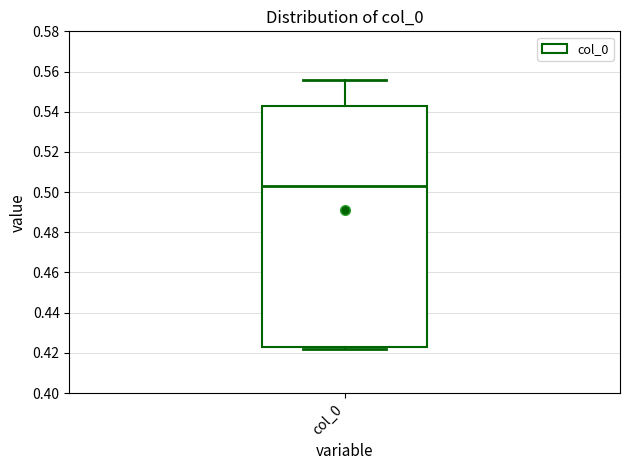

Transcribe this box plot: give where the median line is, the range the box spans, and where the two whiskers end, as read against the y-axis. The values are not printed on the chart, so give them approximately, as read against the axis.

median 0.502, box 0.422 to 0.542, whiskers 0.422 (just below the box's lower edge) to 0.556